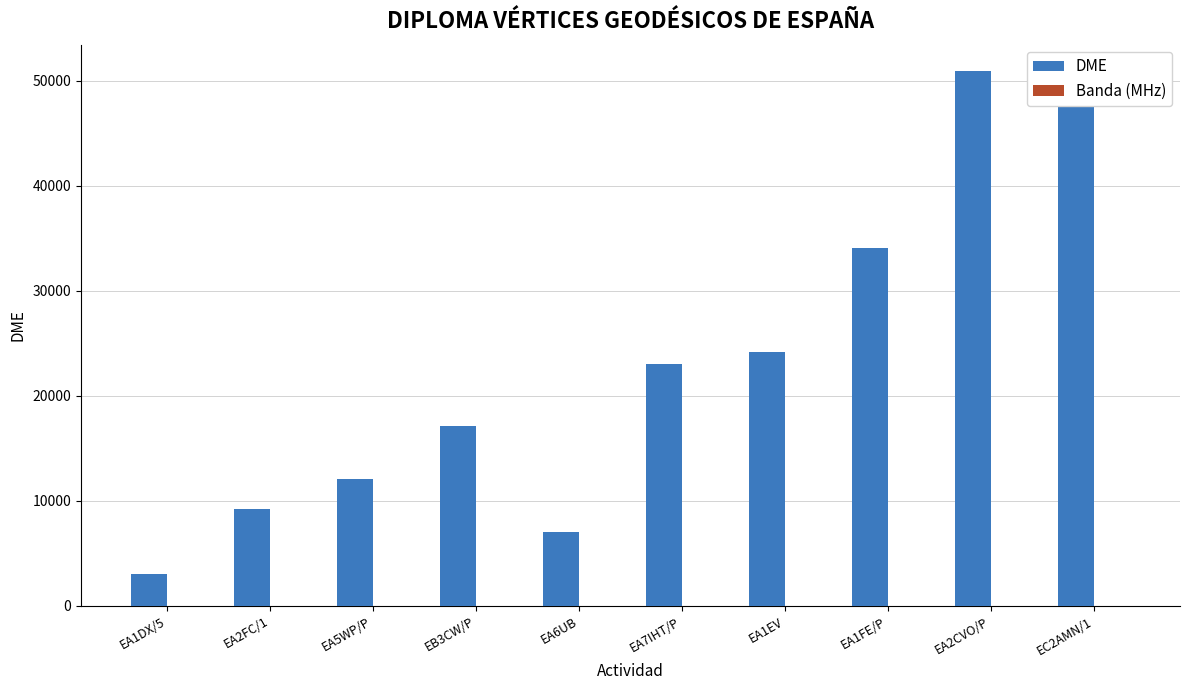

At which label is DME closest to 26984?

EA1EV